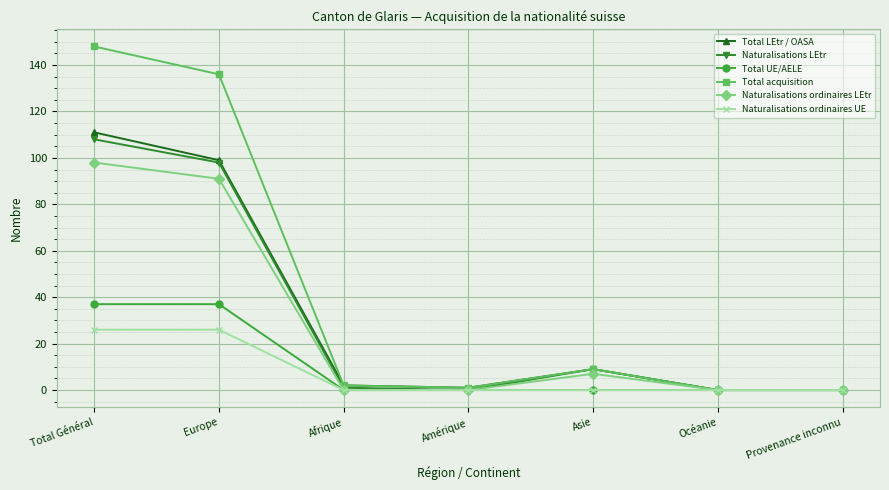

What is the maximum value shown in the chart?

148